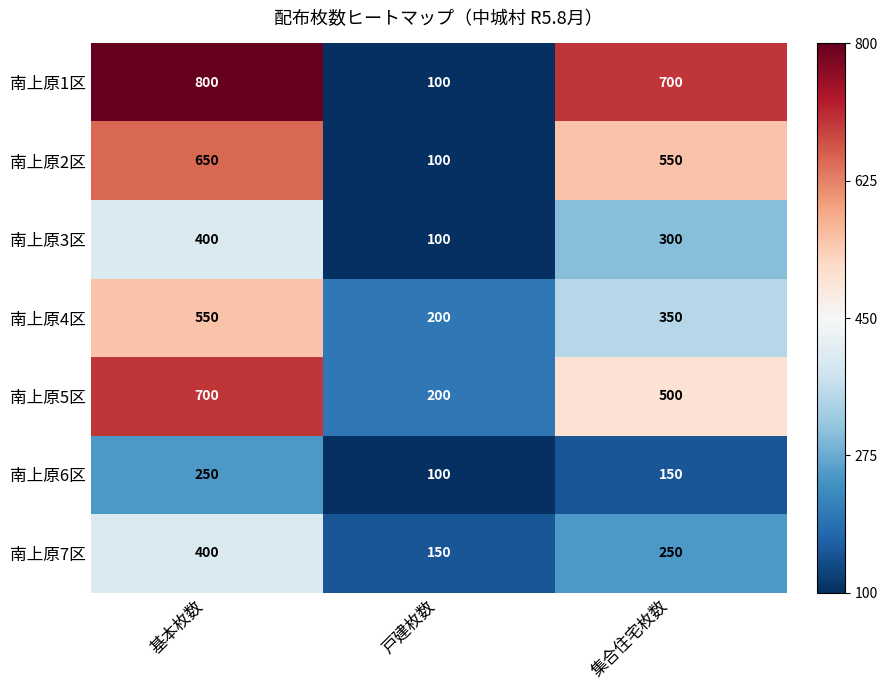

What is the minimum value shown in the chart?

100